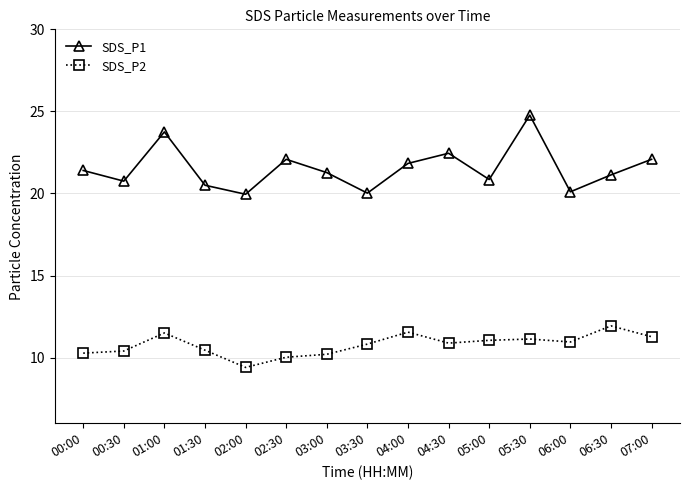

What is the value of the SDS_P2 point at the 6th from the left?

10.0